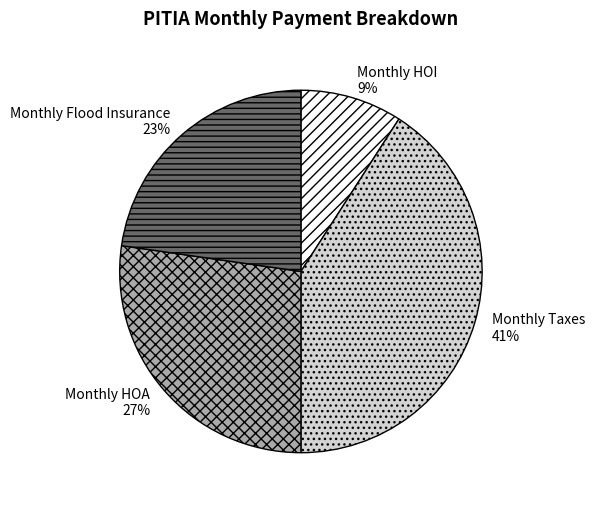

Is there a majority slice in this chart?

No